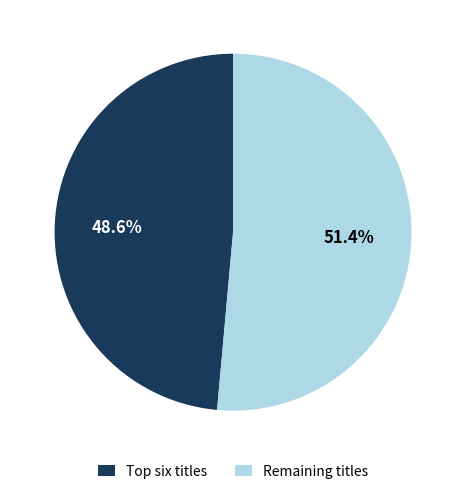

To the nearest percent, what is the difference between the largest and smallest slice percentages?

3%